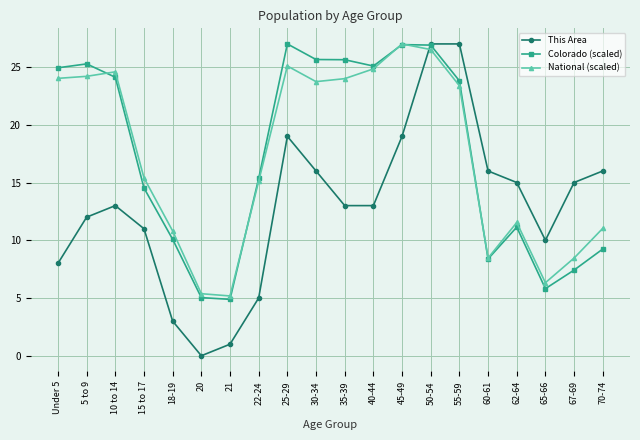

The value of Colorado (scaled) at 30-34 is 25.6. True or false?

True